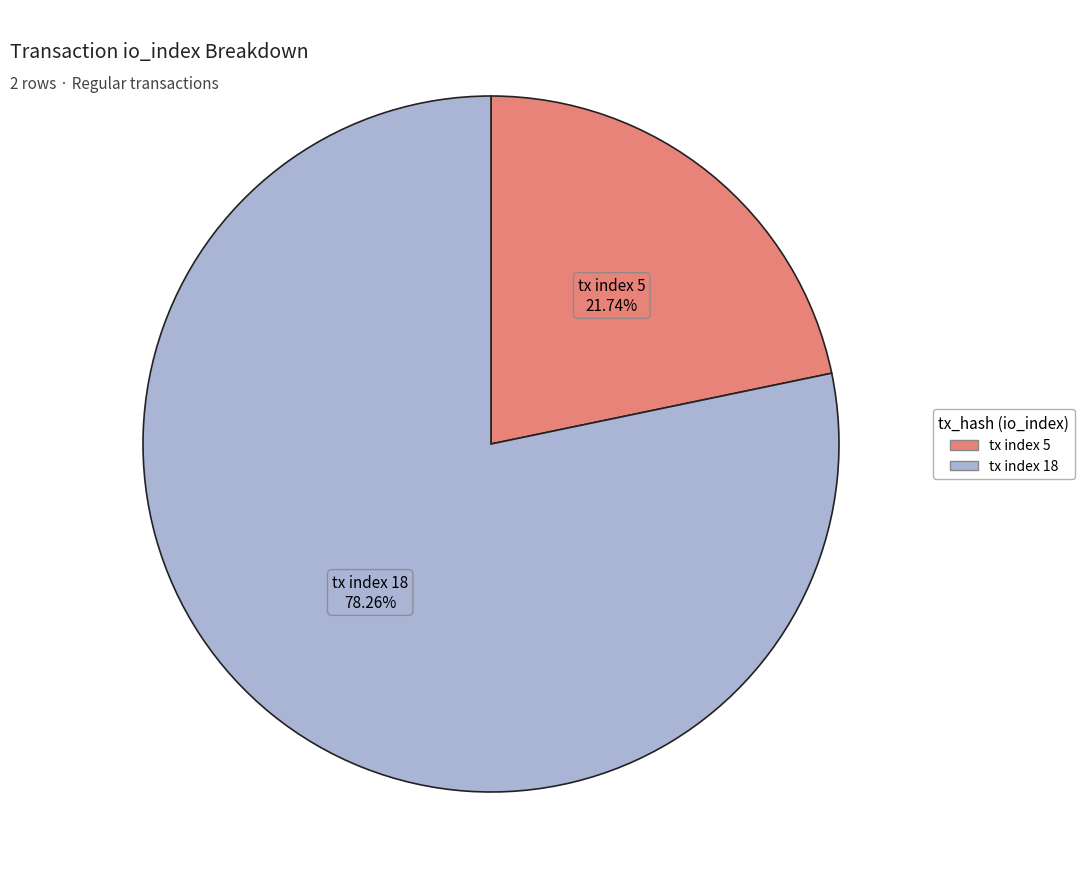

Does tx index 5 account for over 50% of the chart?

No